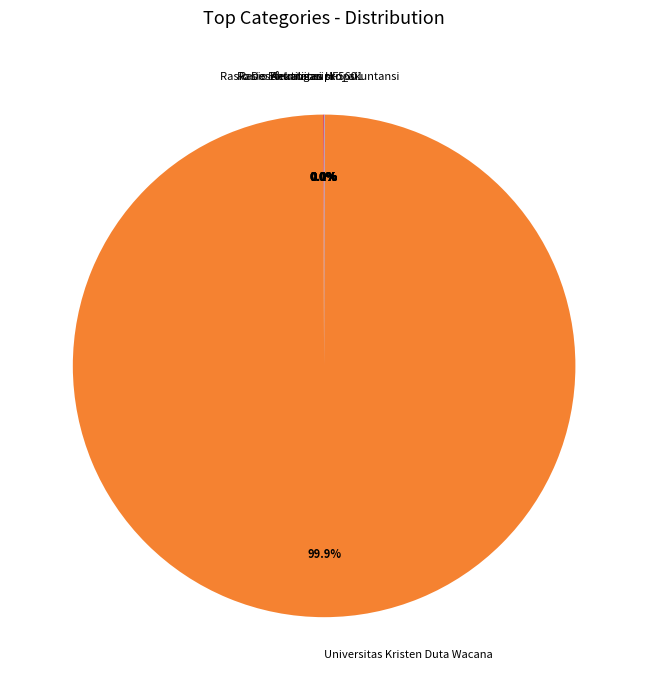

To the nearest percent, what portion does Universitas represent?

100%